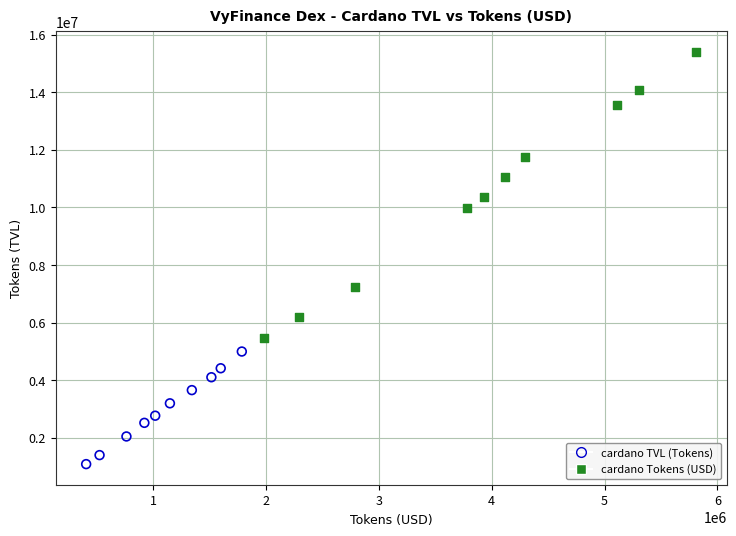

Which series has the widest spread of Y values?

cardano Tokens (USD)